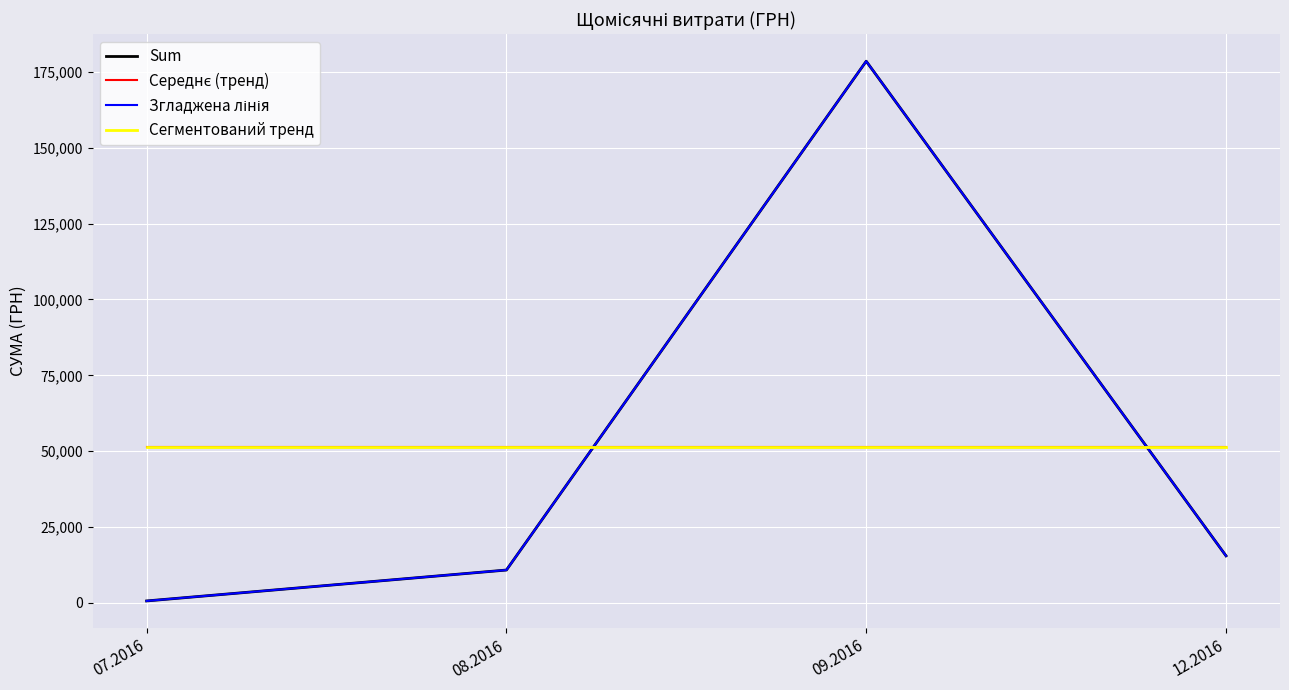

How many interior local peaks does the Згладжена лінія series have?

1